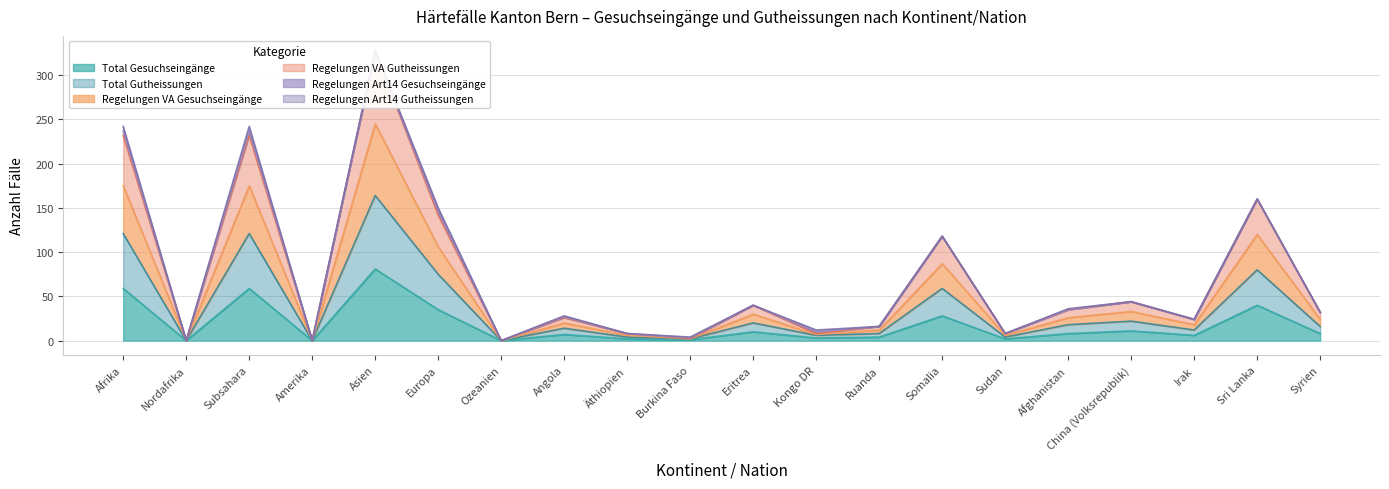

What is the average value of the Total Gesuchseingänge series?

18